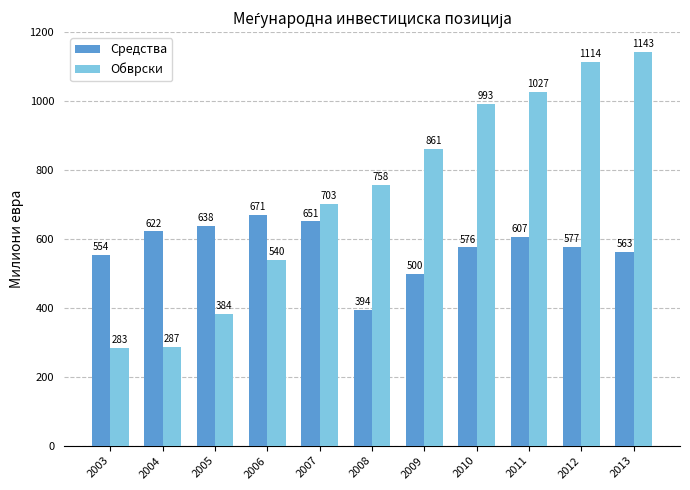

Which category has the lowest value in the Средства series?

2008